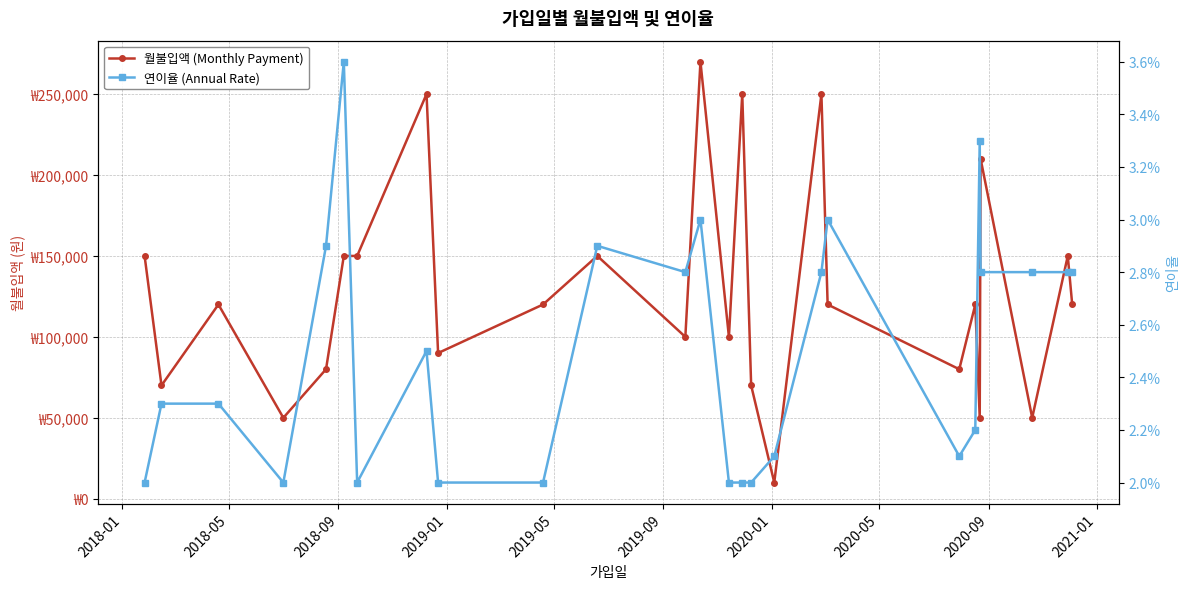

What is the label of the 26th point from the right?

2018-01